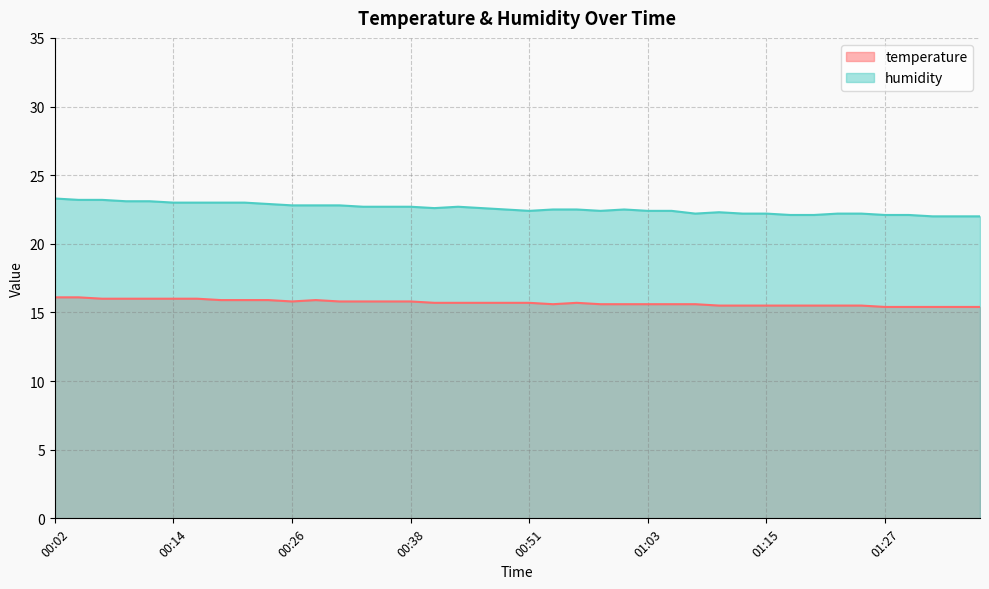

What is the maximum value shown in the chart?

23.3